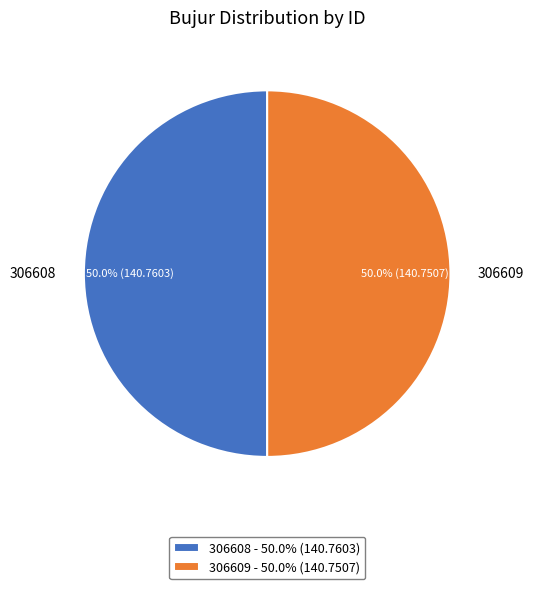

What percentage is the 306608 slice, to the nearest percent?

50%